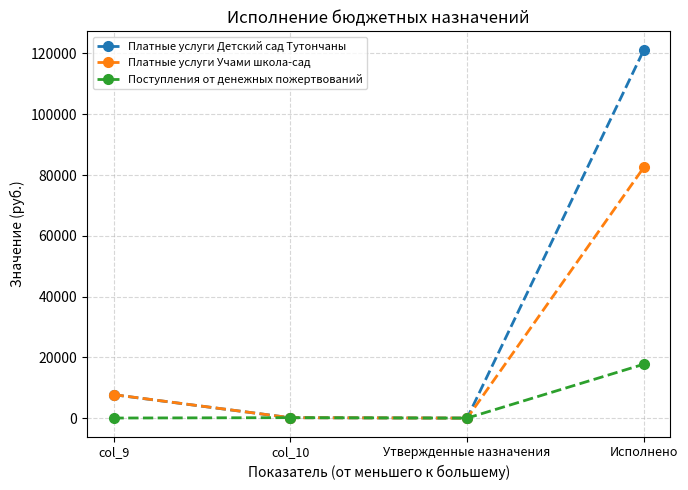

How many values in the Платные услуги Учами школа-сад series are below 7738?

2